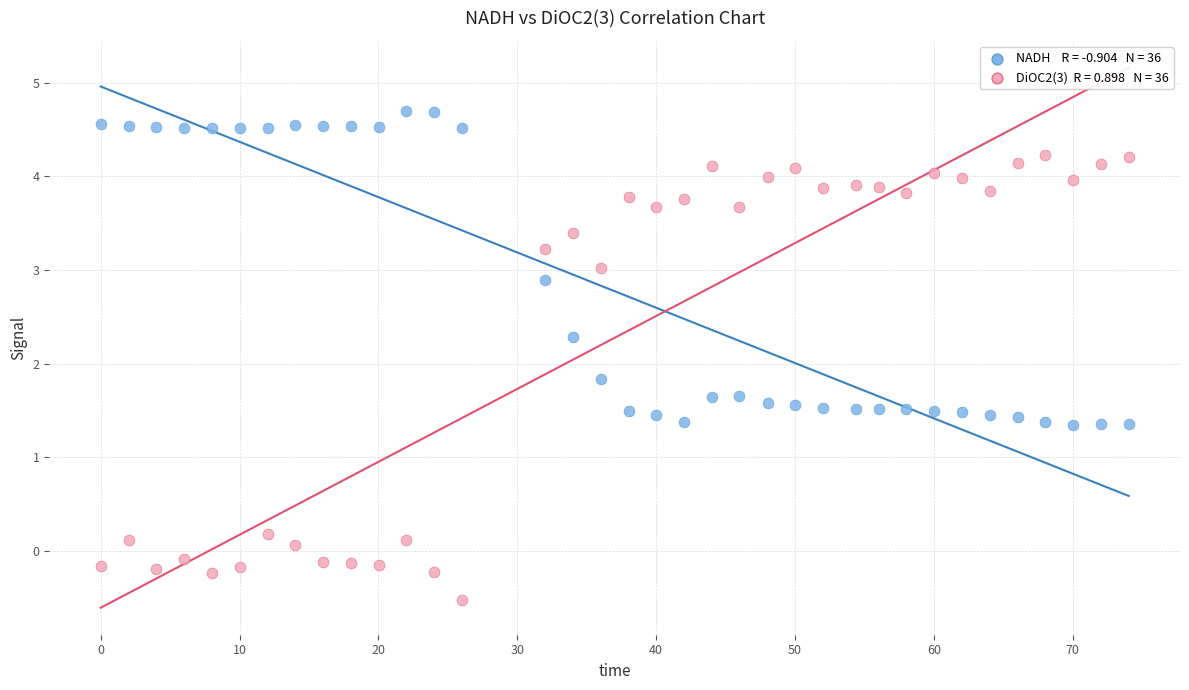

Across all data points, what is the range of X values (max minus min)?

74.0